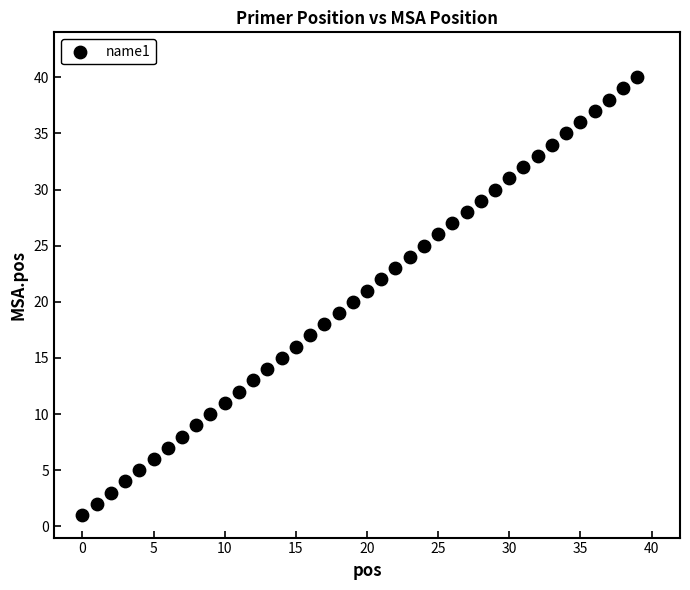

How many data points are displayed?

40